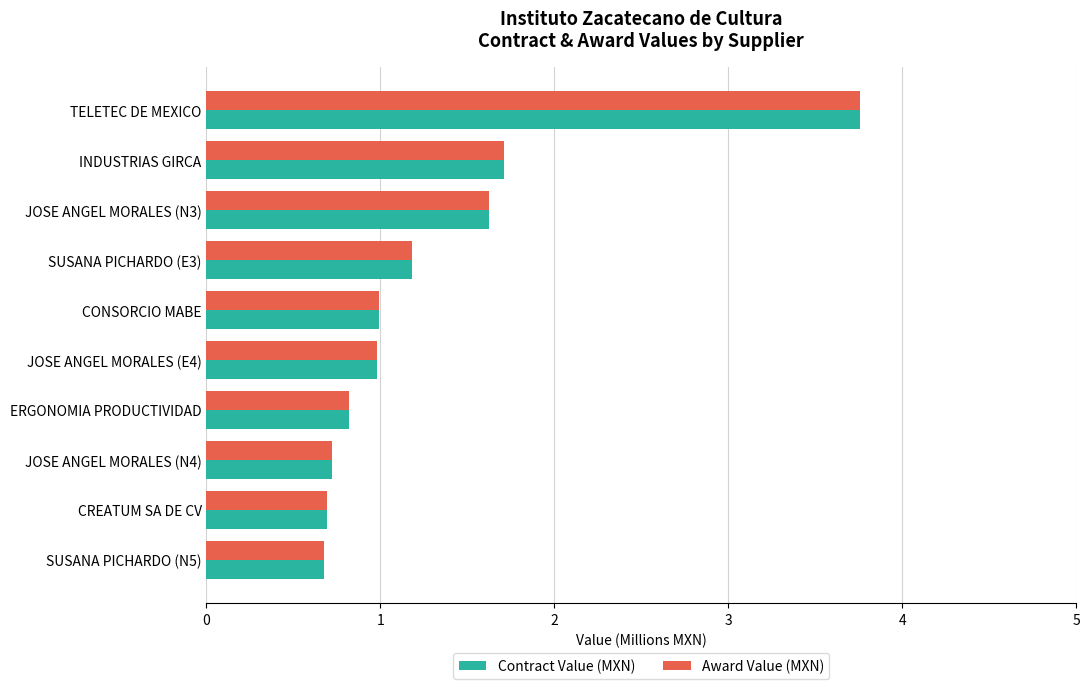

The value of Contract Value (MXN) at CONSORCIO MABE is 1.7. True or false?

False